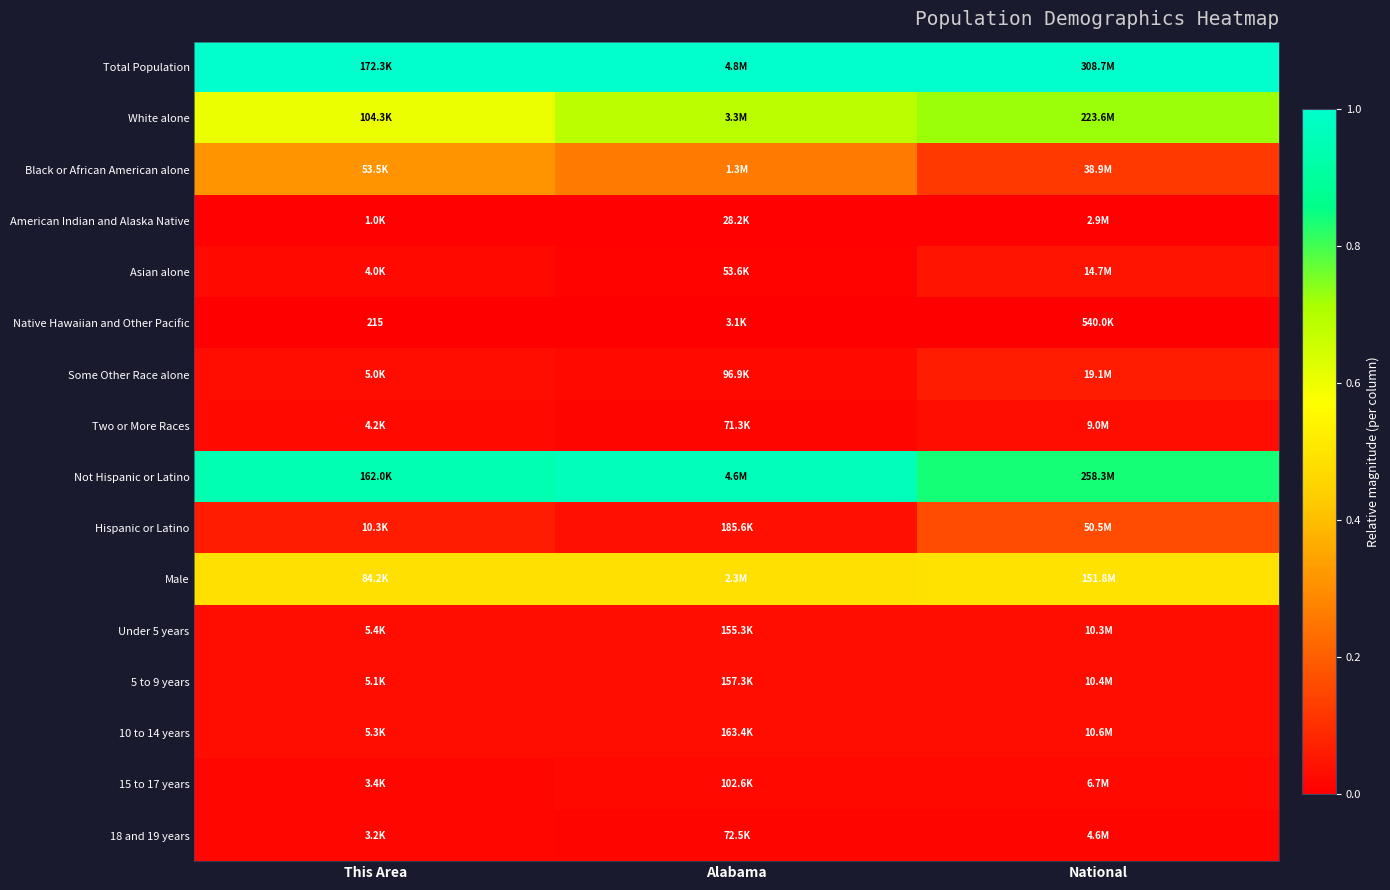

What is the spread (max minus min) of values at This Area?

1.0